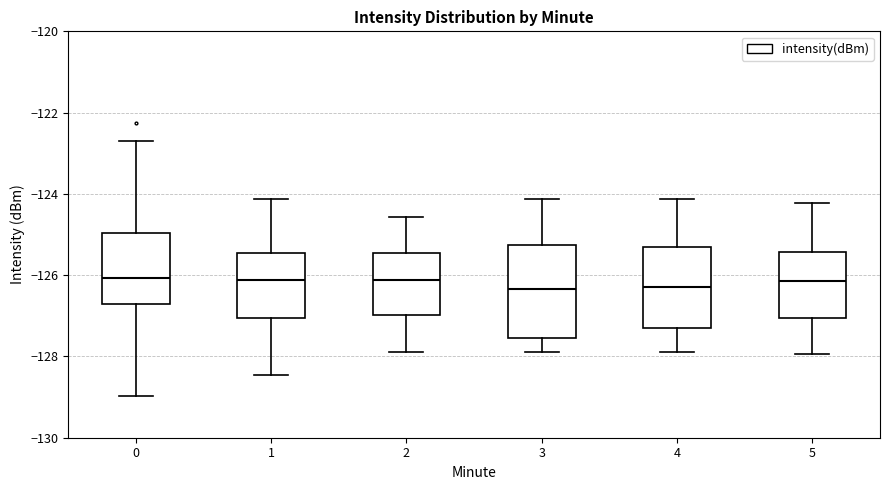

Where does the upper whisker of the box at x = 1 end on the y-axis? The values are not printed on the chart, so give them approximately, as read against the axis.

-124.2